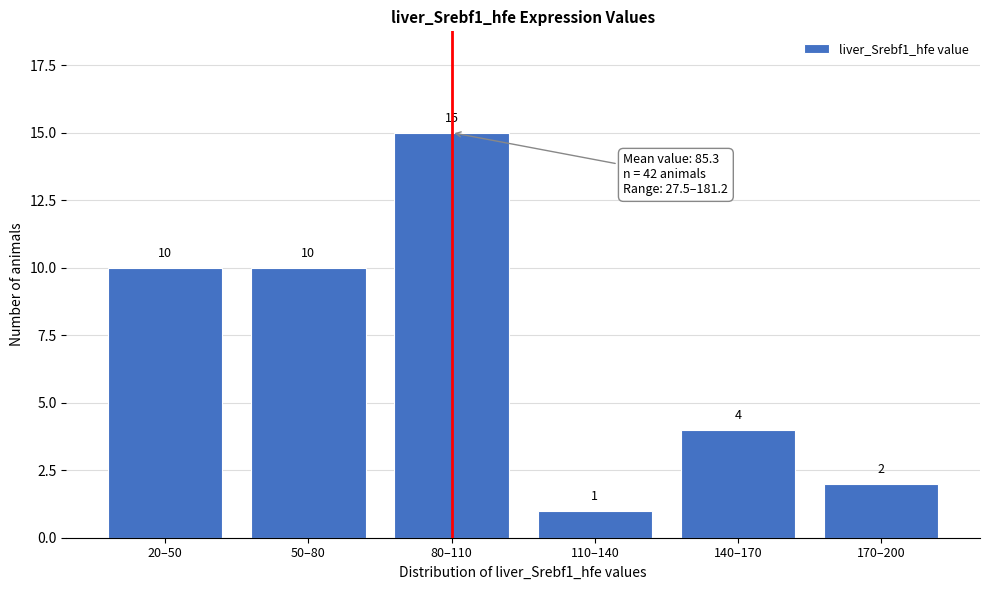

Reading right to left, transcribe all the data shown in this chart.

170–200=2	140–170=4	110–140=1	80–110=15	50–80=10	20–50=10